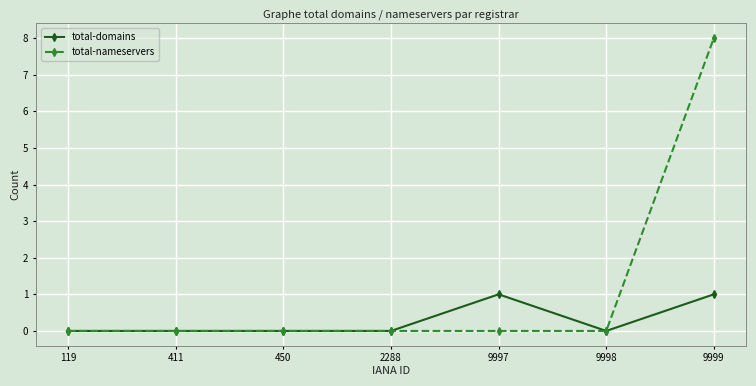

At 9997, list the series in order from largest to smallest.

total-domains, total-nameservers